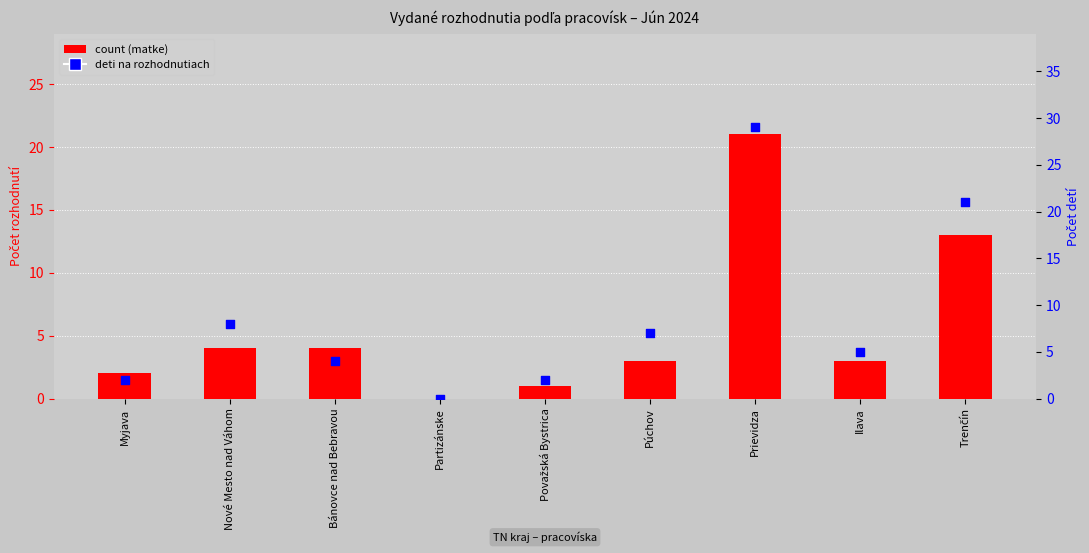

What are all the series names shown in the legend?

count, deti na rozhodnutiach